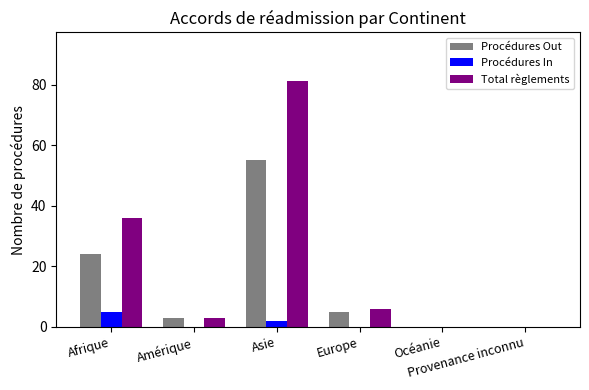

The Total règlements series shows 0 at Océanie. True or false?

True